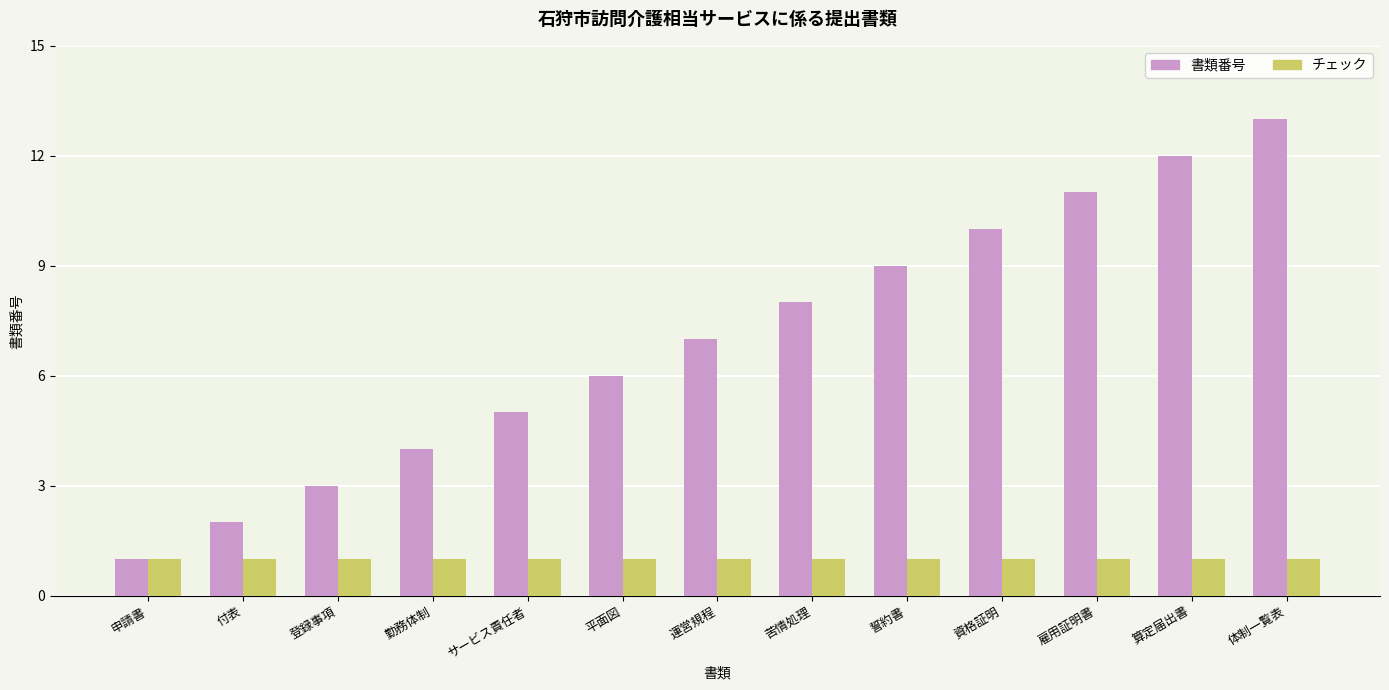

What is the difference between the highest and lowest values at 算定届出書?

11